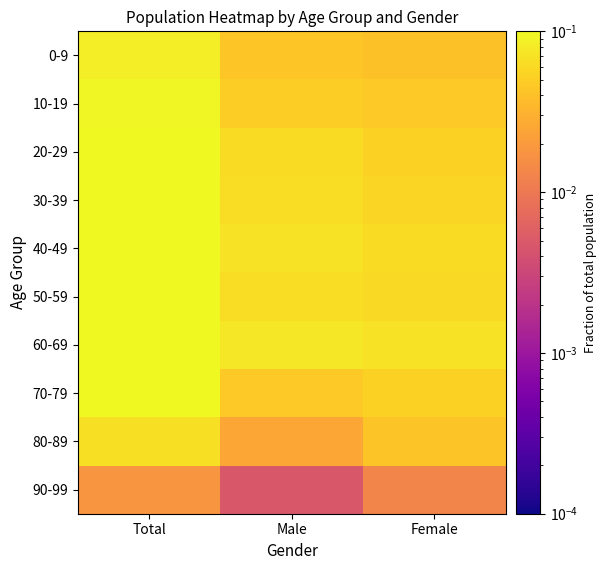

Reading left to right, transcribe all the data shown in this chart.

0-9: Total=0.1	Male=0.0	Female=0.0
10-19: Total=0.1	Male=0.1	Female=0.0
20-29: Total=0.1	Male=0.1	Female=0.1
30-39: Total=0.1	Male=0.1	Female=0.1
40-49: Total=0.1	Male=0.1	Female=0.1
50-59: Total=0.1	Male=0.1	Female=0.1
60-69: Total=0.1	Male=0.1	Female=0.1
70-79: Total=0.1	Male=0.0	Female=0.1
80-89: Total=0.1	Male=0.0	Female=0.0
90-99: Total=0.0	Male=0.0	Female=0.0